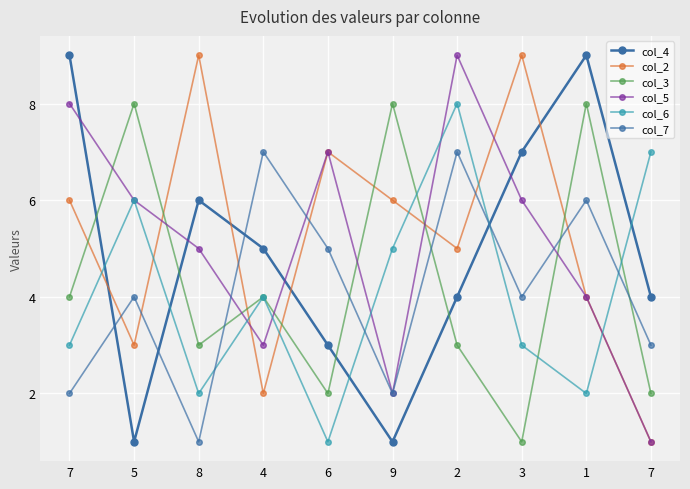

How many data points in col_3 are less than 4?

5